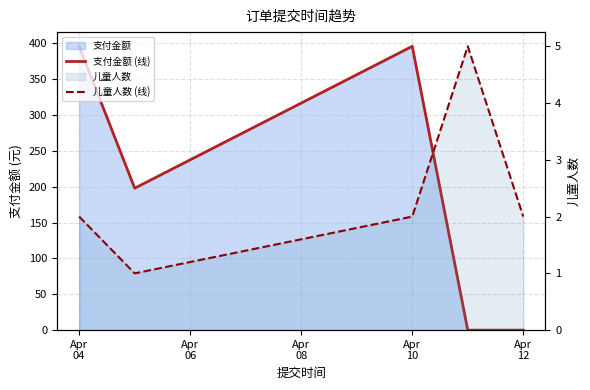

Where is 儿童人数 (线) nearest to the value 3?

Apr
04